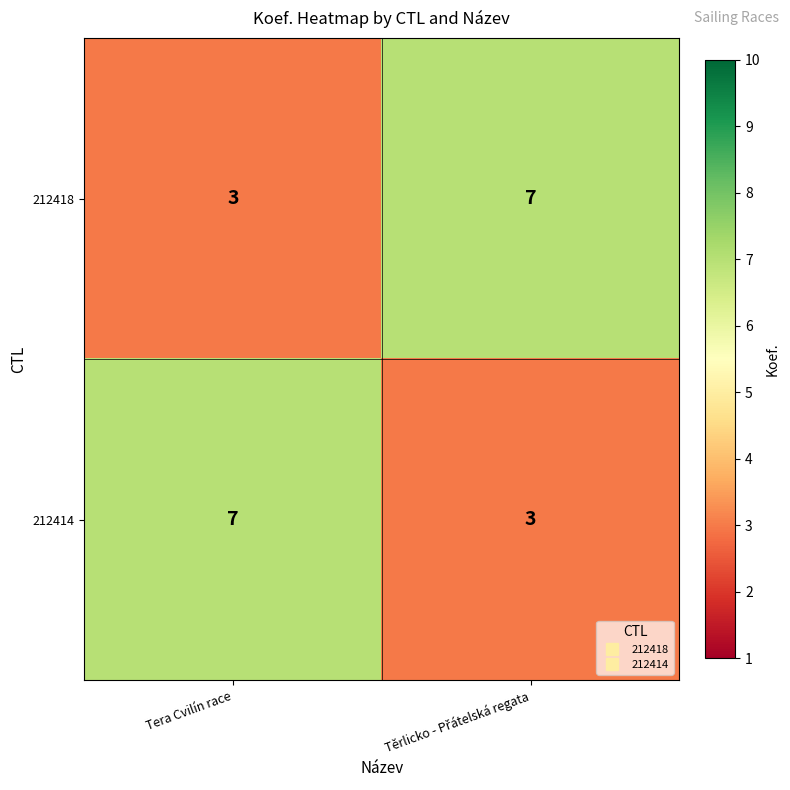

What is the difference between the highest and lowest values at Tera Cvilín race?

4